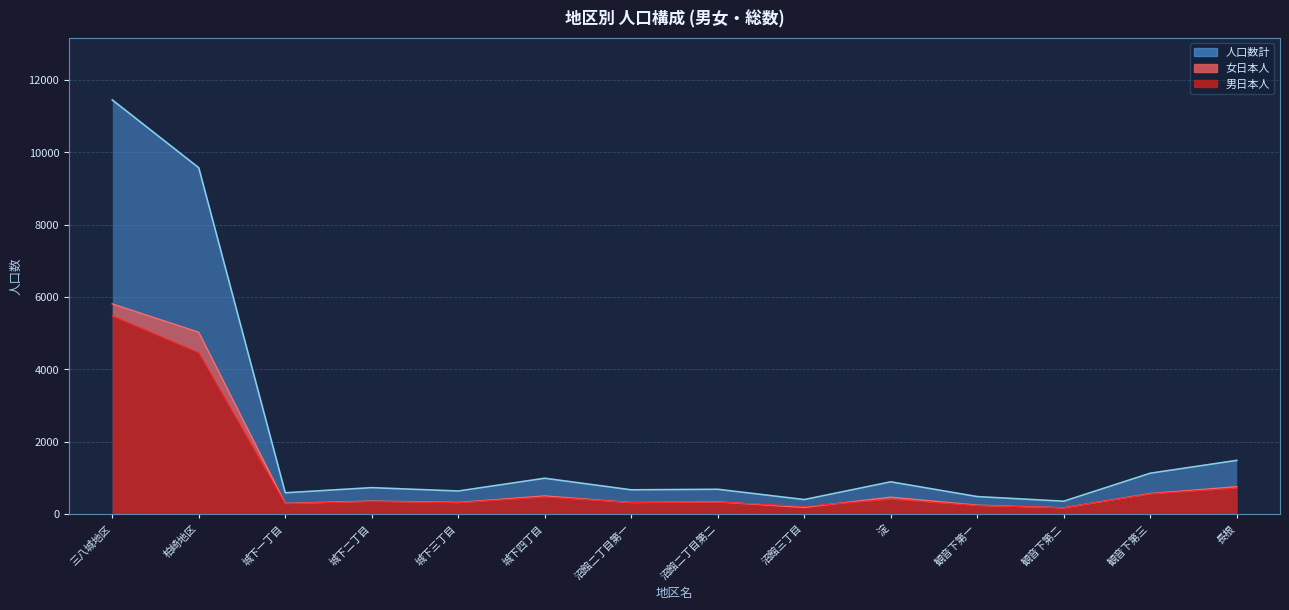

At which category is the sum across all series the highest?

三八城地区